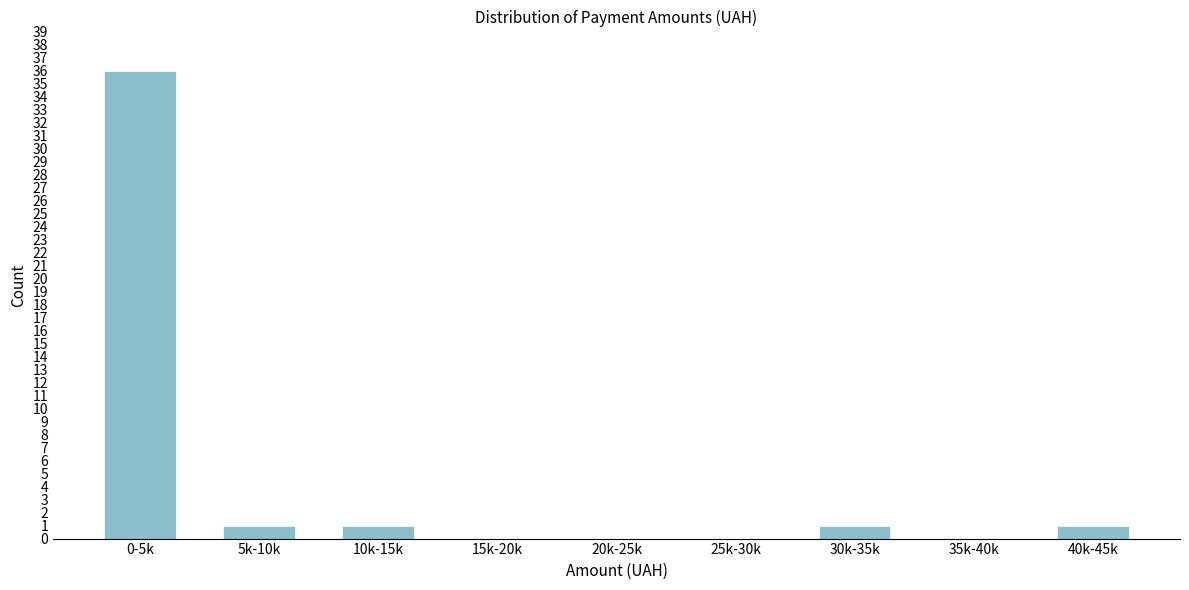

Reading left to right, what are all the values shown in this chart?

0-5k=36	5k-10k=1	10k-15k=1	15k-20k=0	20k-25k=0	25k-30k=0	30k-35k=1	35k-40k=0	40k-45k=1